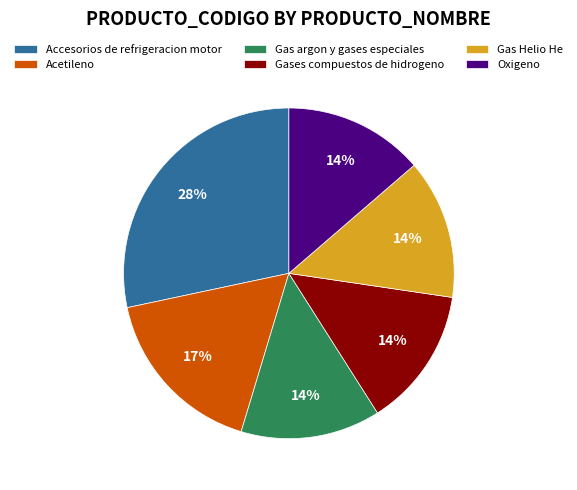

Is the sum of Acetileno and Gases compuestos de hidrogeno greater than half?

No